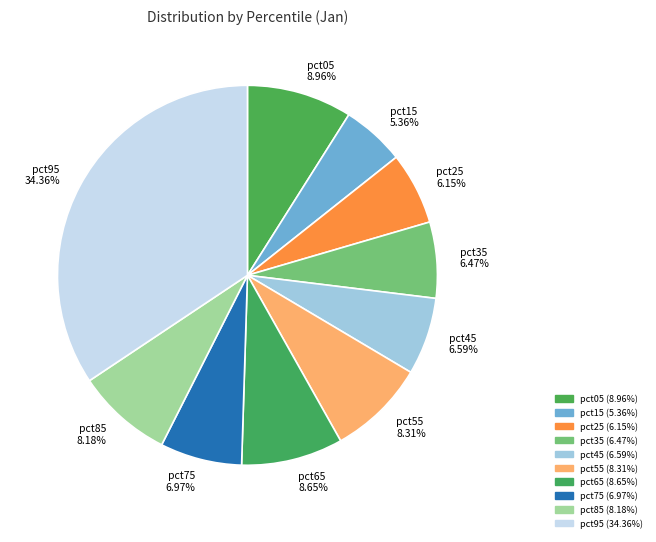

What percentage do pct85 and pct25 together represent?

14.3%